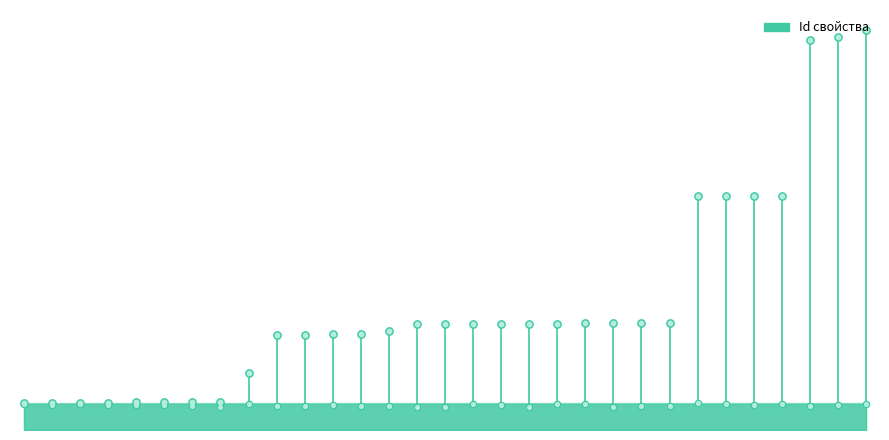

What is the change in value from 26 to 28?

+1154